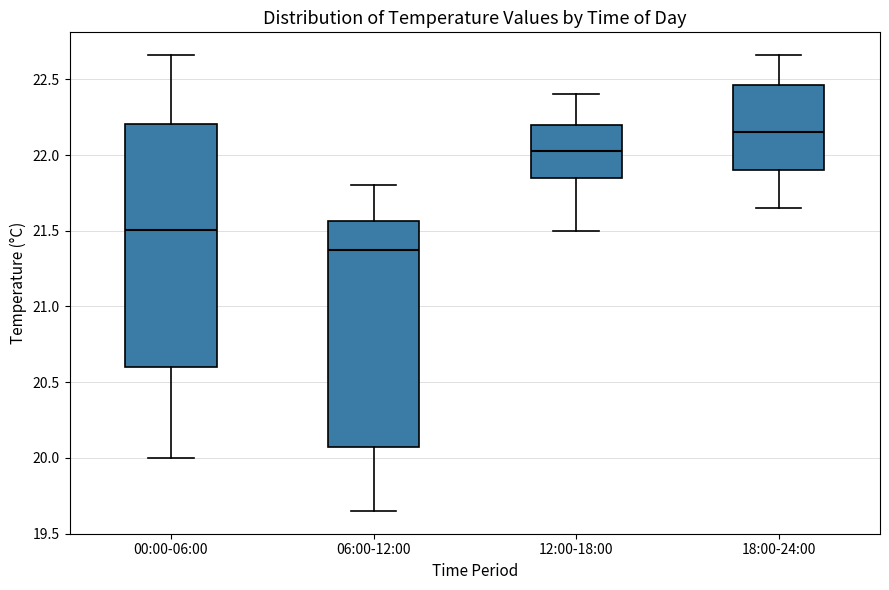

Which box's median line is the highest?

18:00-24:00